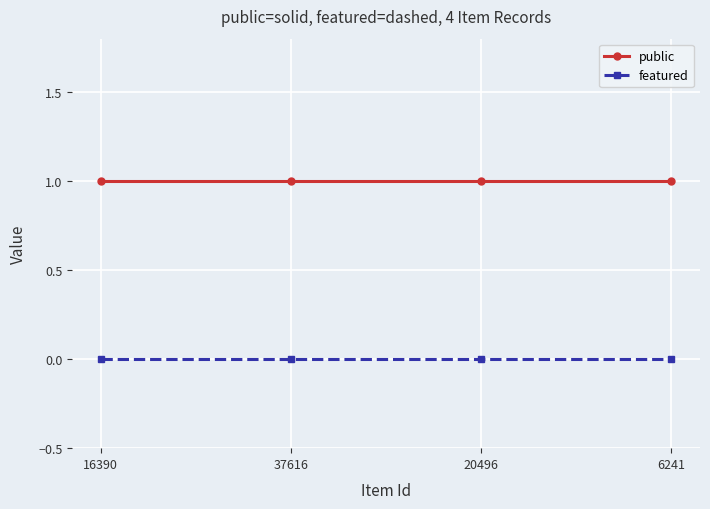

How many categories are shown in the chart?

4